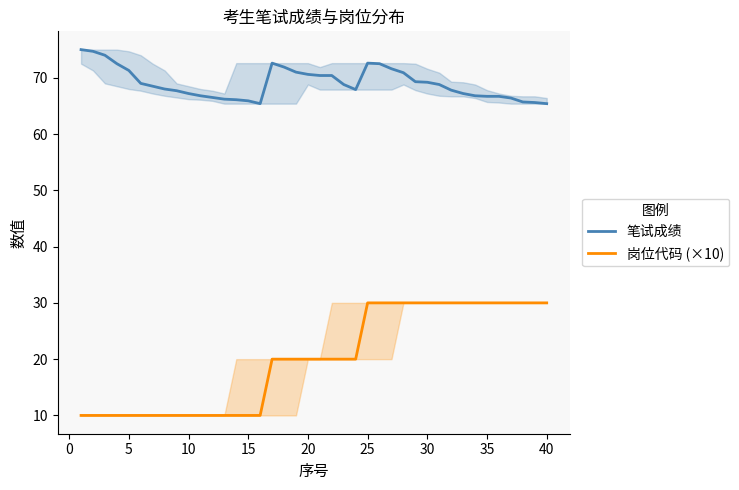

What is the lowest value of the 笔试成绩 series?

65.4